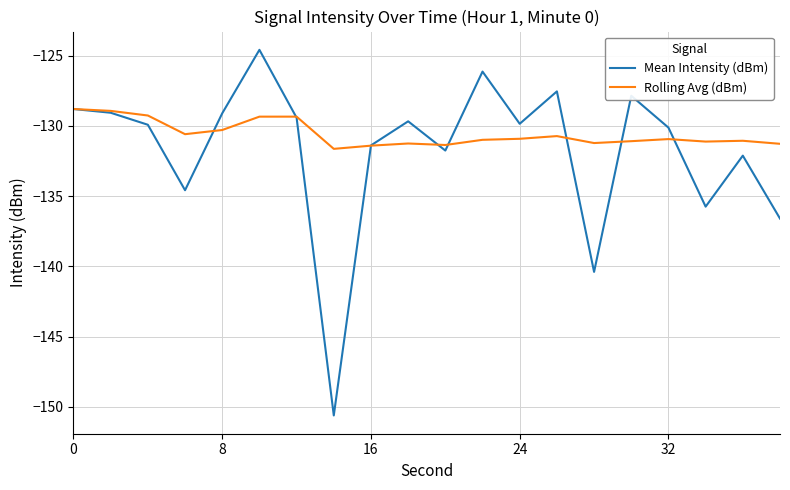

Which series has the largest total across all categories?

Rolling Avg (dBm)